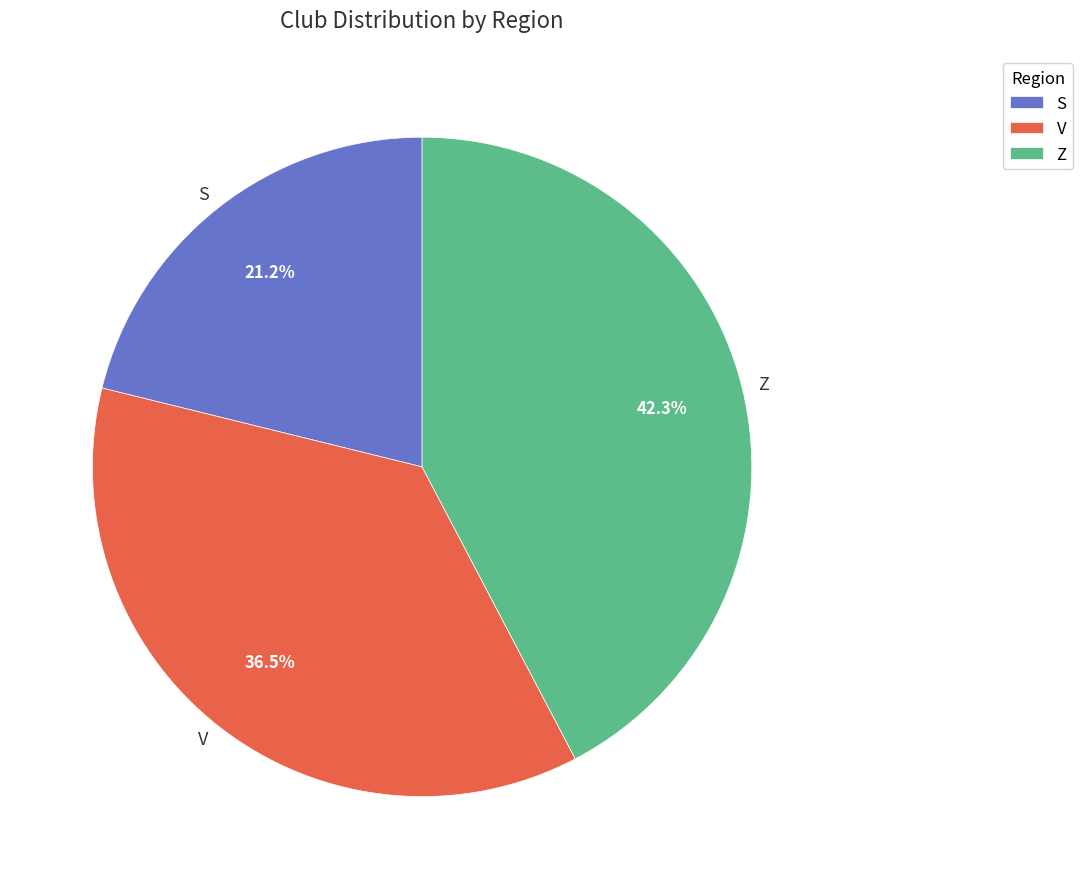

Which slice is the smallest?

S